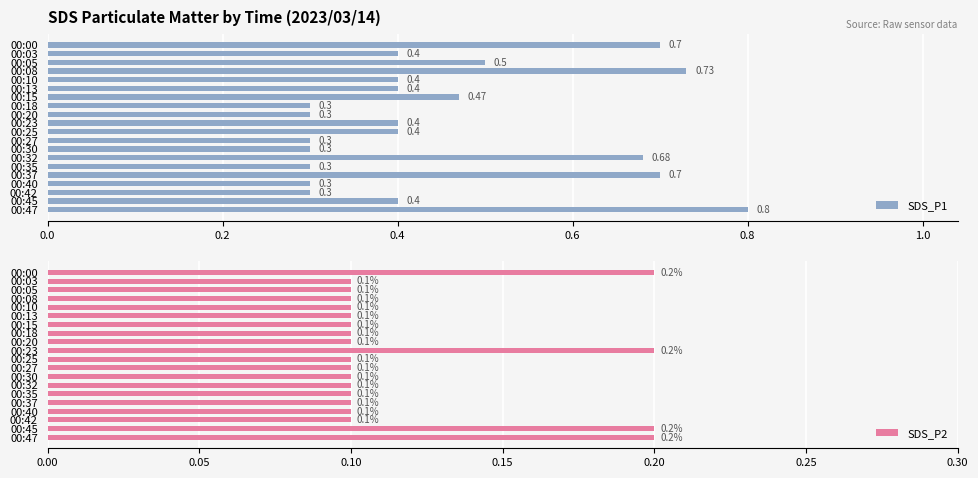

What is the value of the SDS_P1 bar at the 14th from the left?

0.7